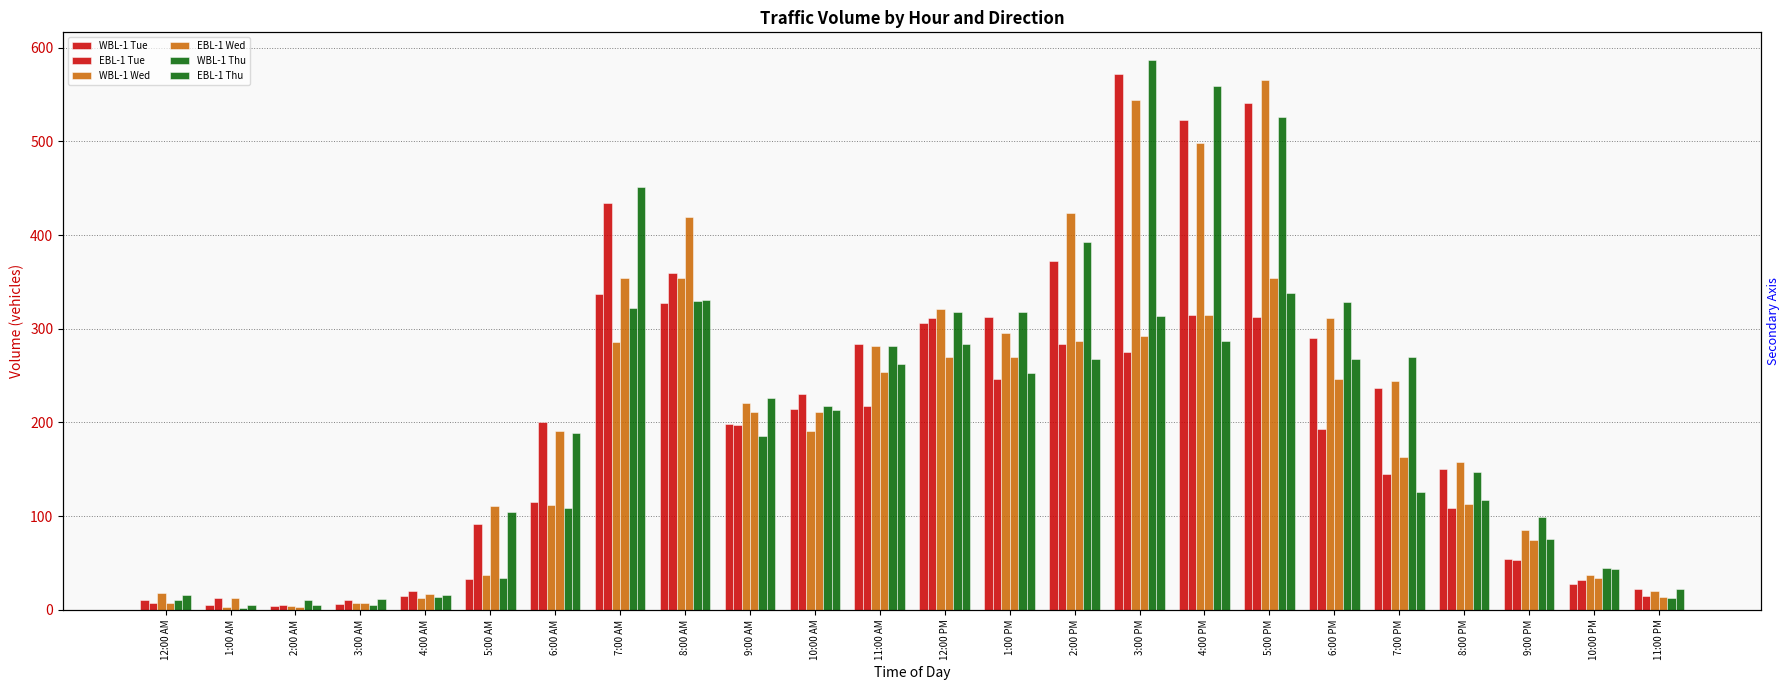

Does the chart contain stacked bars?

No